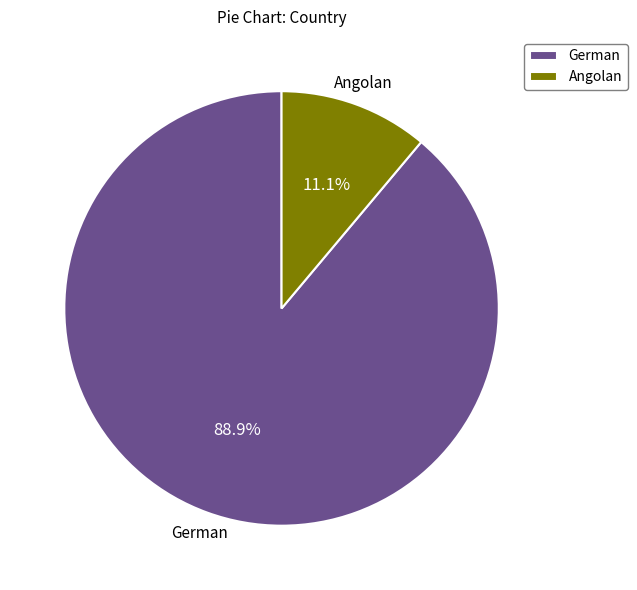

How much of the chart is everything except Angolan?

88.9%